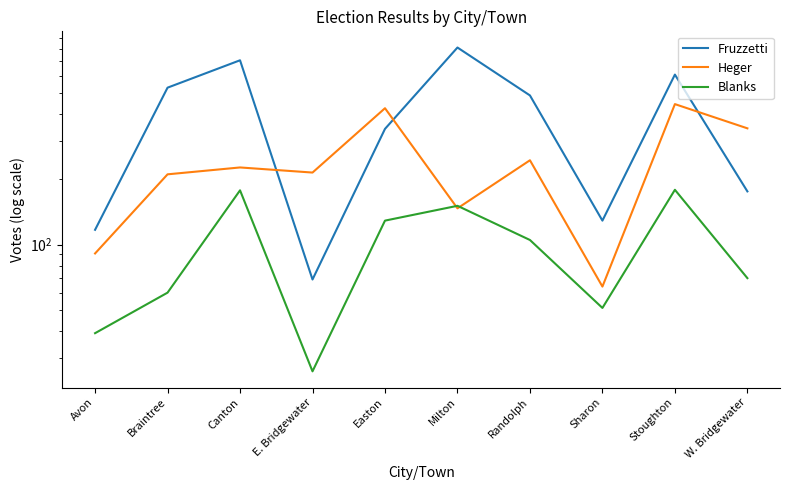

Reading left to right, transcribe all the data shown in this chart.

Fruzzetti: 117	530	709	69	342	812	488	129	609	176
Heger: 91	211	227	215	426	147	245	64	445	344
Blanks: 39	60	178	26	129	151	105	51	179	70